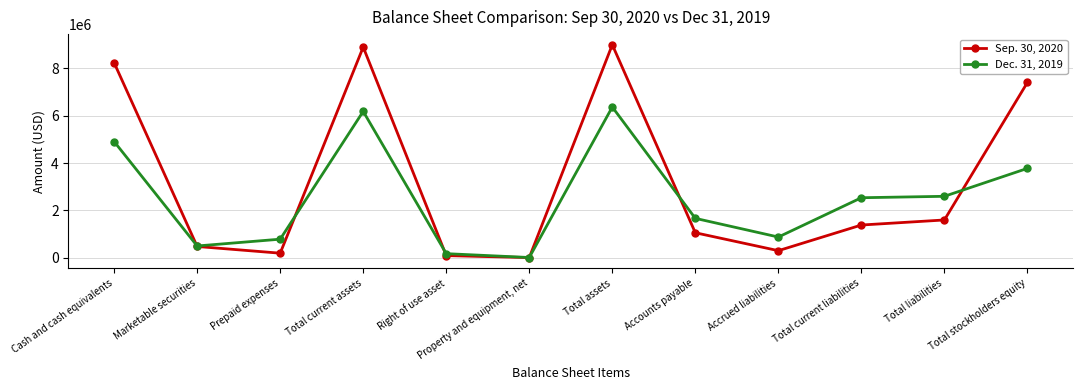

Is it true that Sep. 30, 2020 equals 7403704 at Total stockholders equity?

True